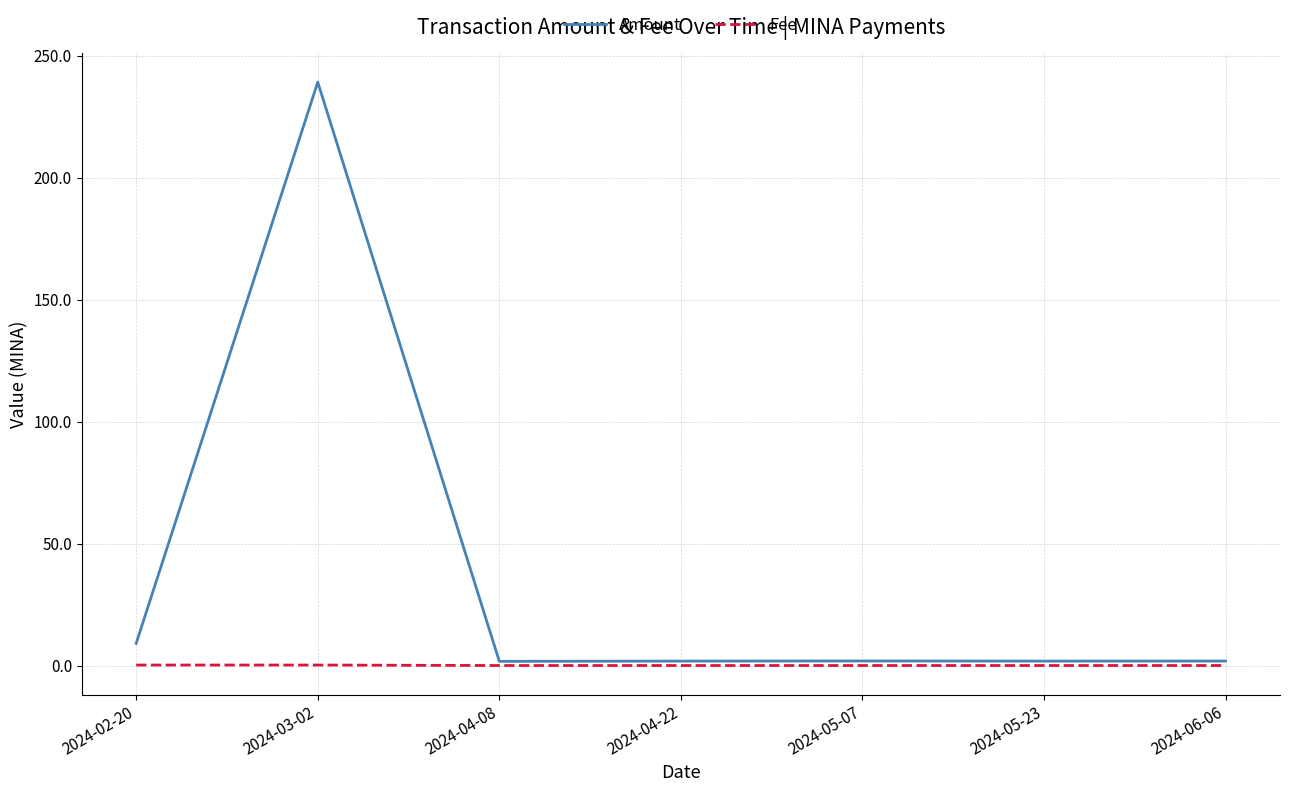

The value of Fee at 2024-04-22 is 0.0. True or false?

True